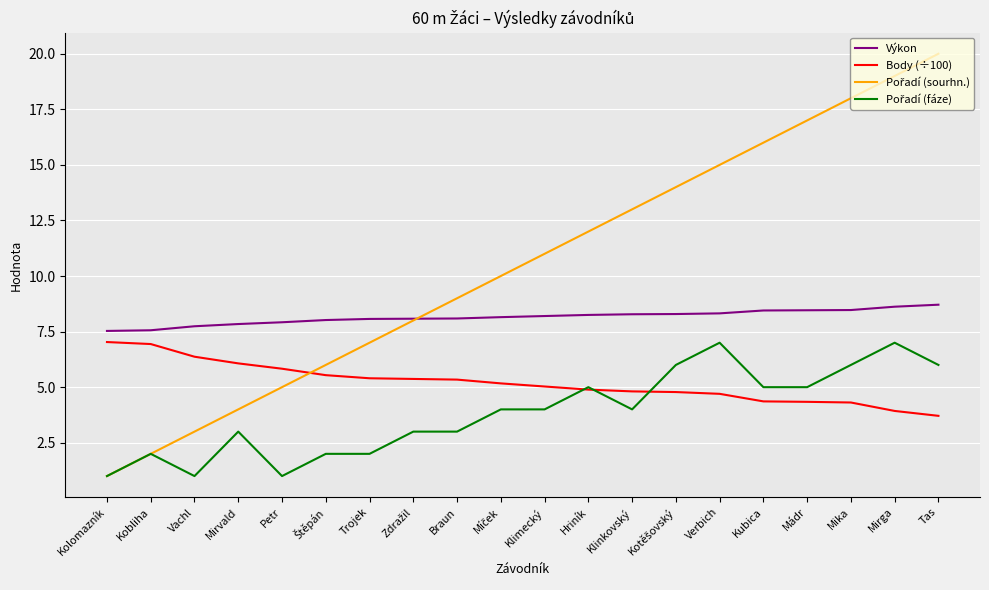

True or false: Body (÷100) and Výkon cross at least once.

False